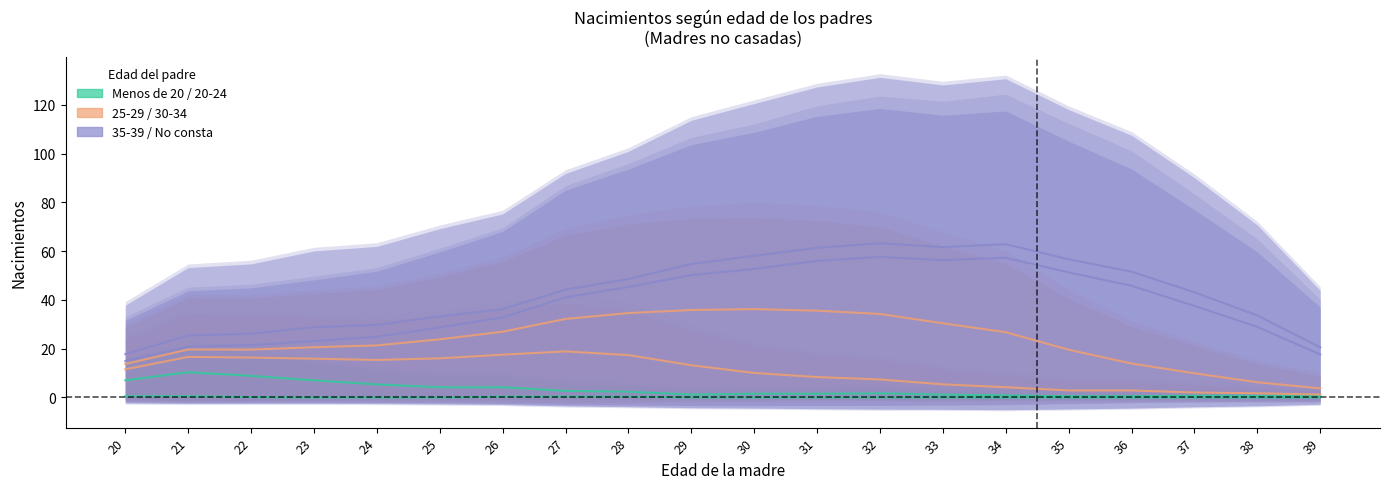

Between De 23 años and De 25 años, which series saw the biggest shift?

30-34